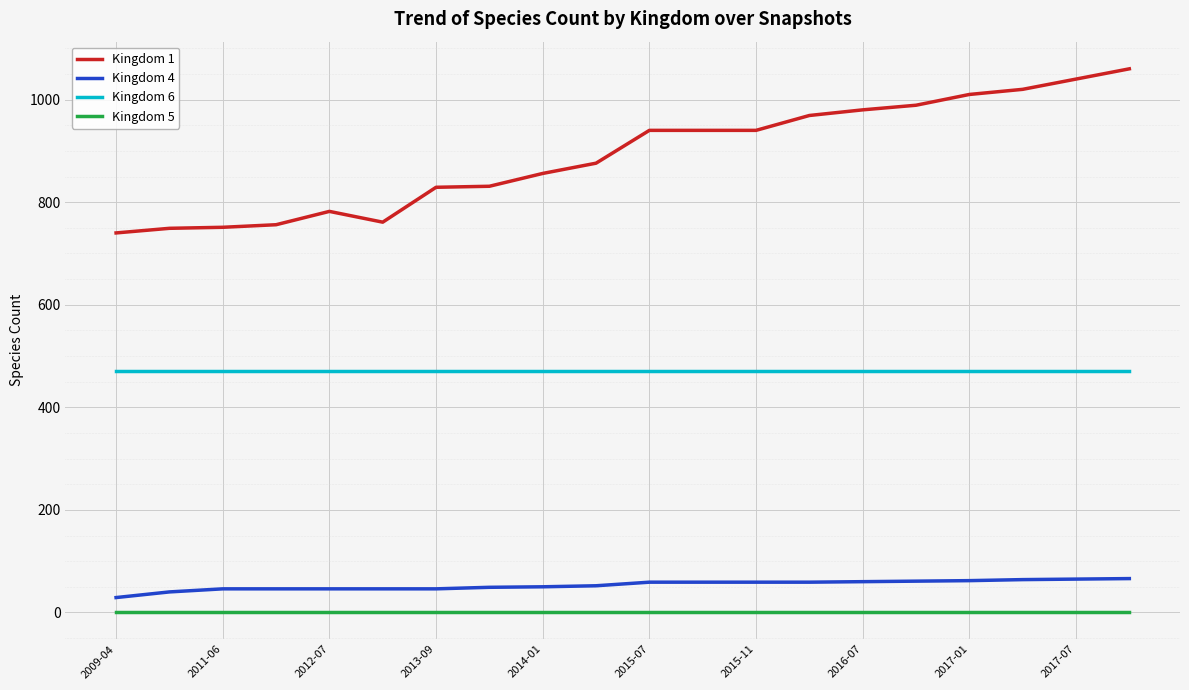

Which series has the largest range (max minus min)?

Kingdom 1